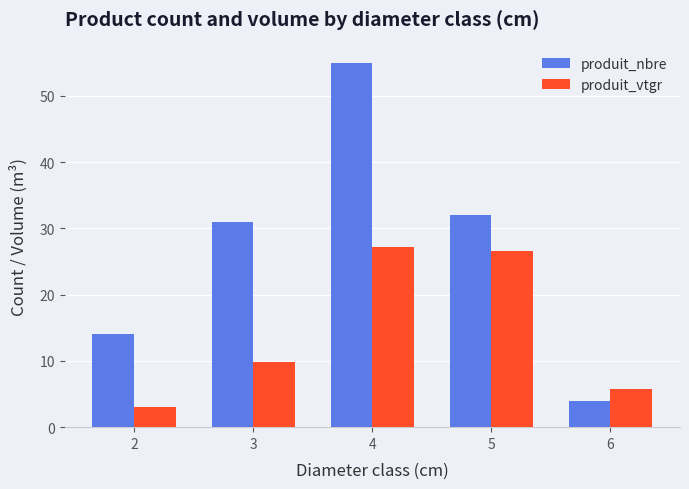

What is the difference between the second highest and minimum values in the produit_nbre series?

28.0